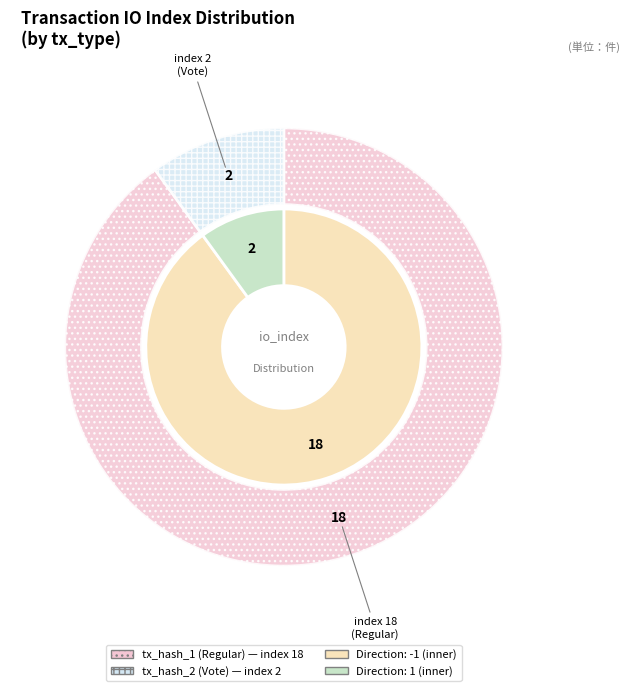

Which slice is the smallest?

tx_hash_2 (index 2)